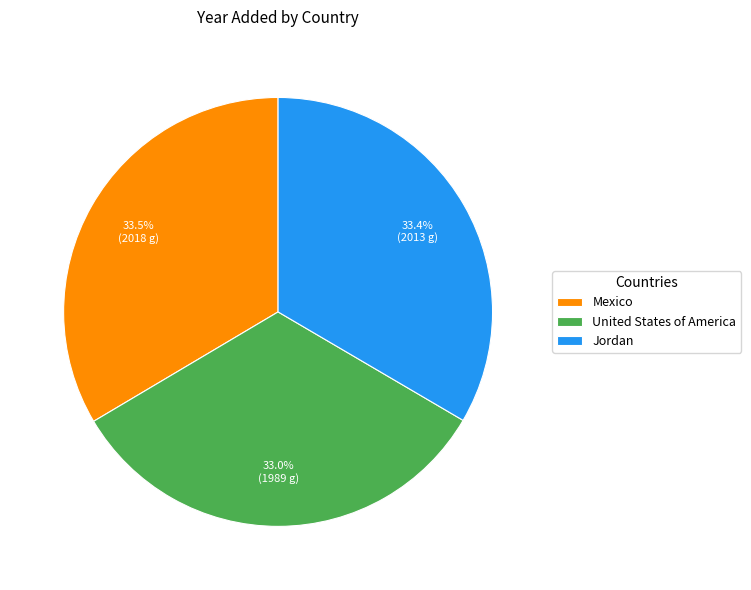

Is it true that Mexico is 27% of the pie?

False